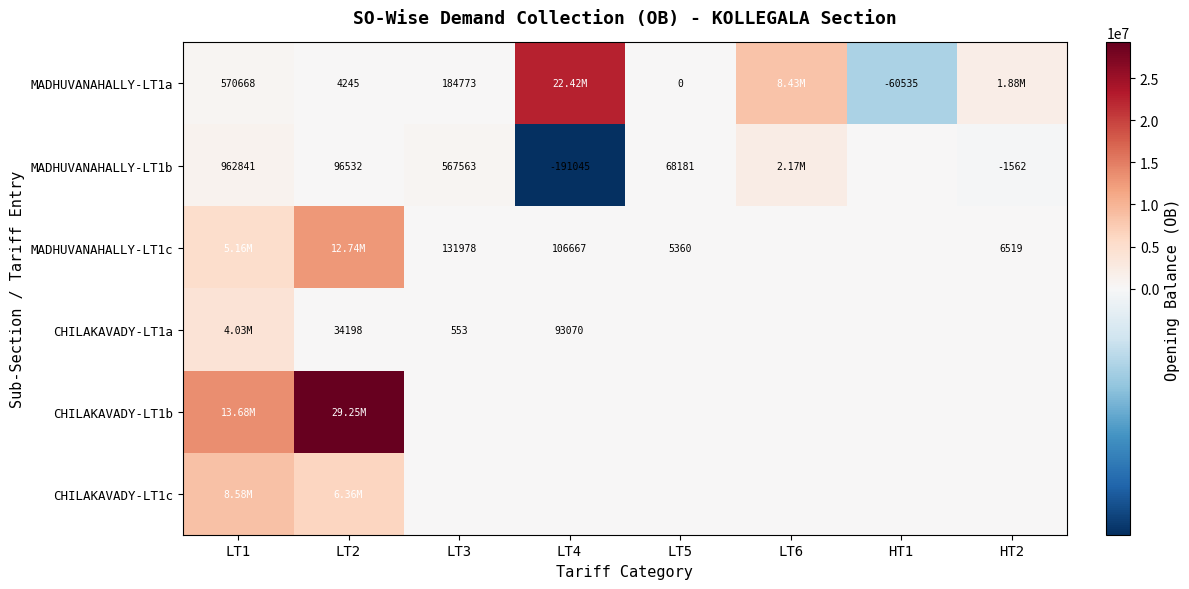

What is the average value of the MADHUVANAHALLY-LT1b series?

458532.1